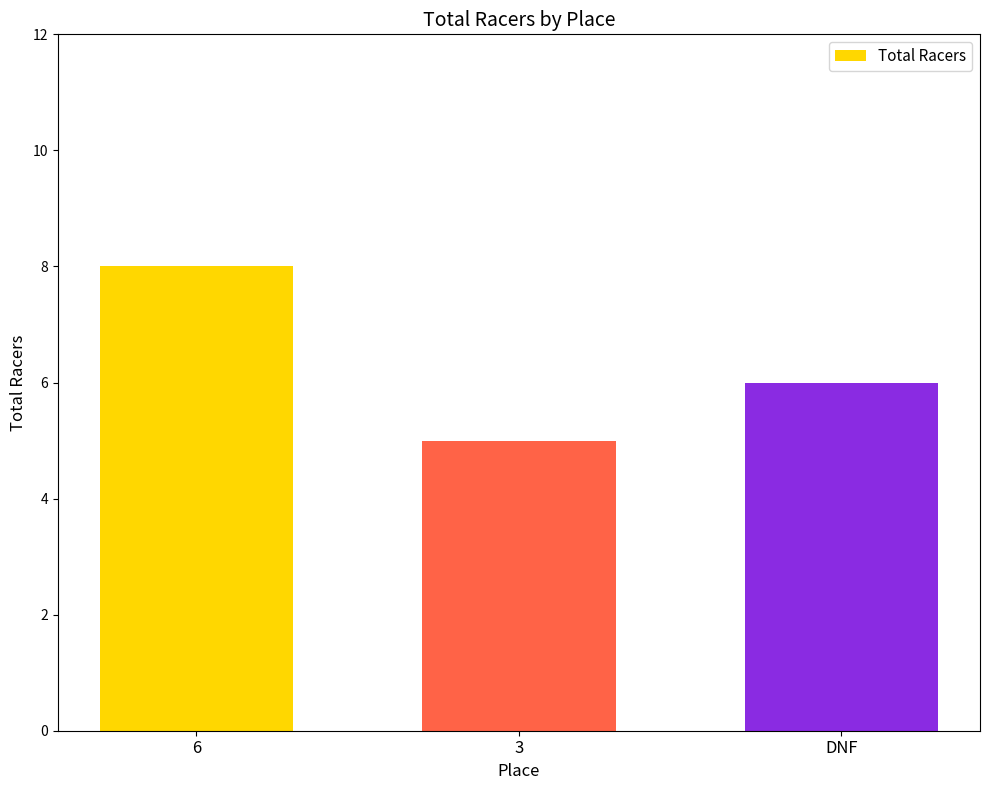

What is the change in value from 6 to DNF?

-2